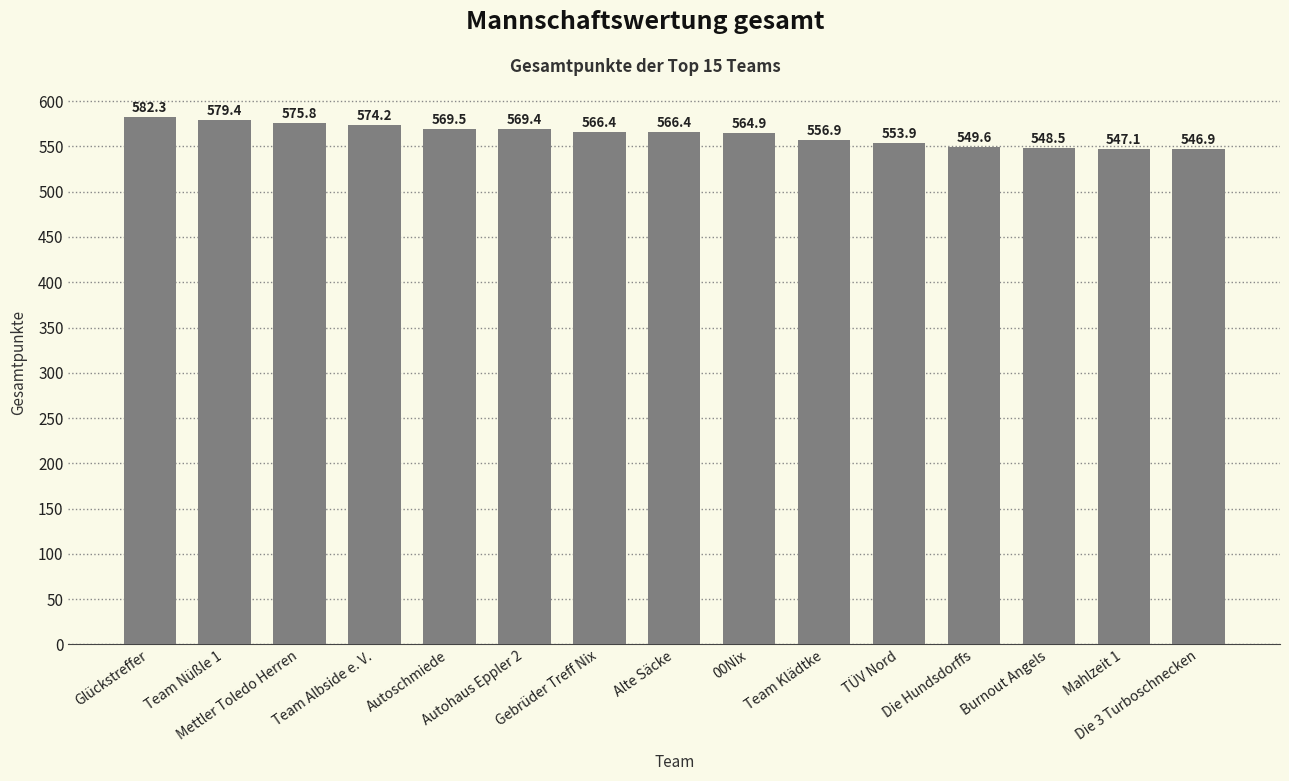

What is the greatest value displayed?

582.3